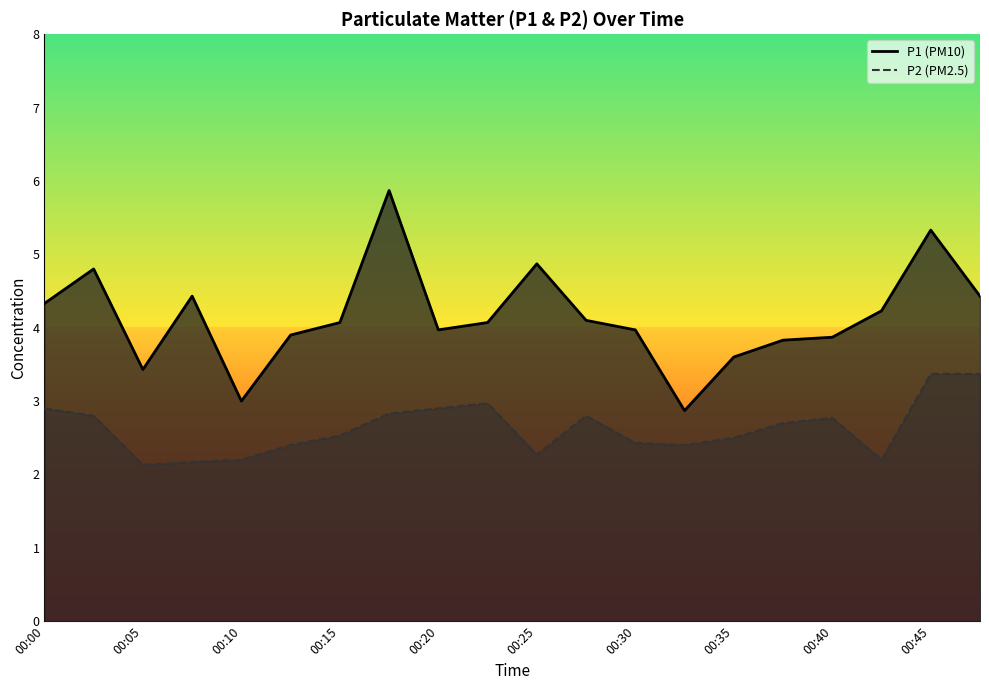

Which series has the largest range (max minus min)?

P1